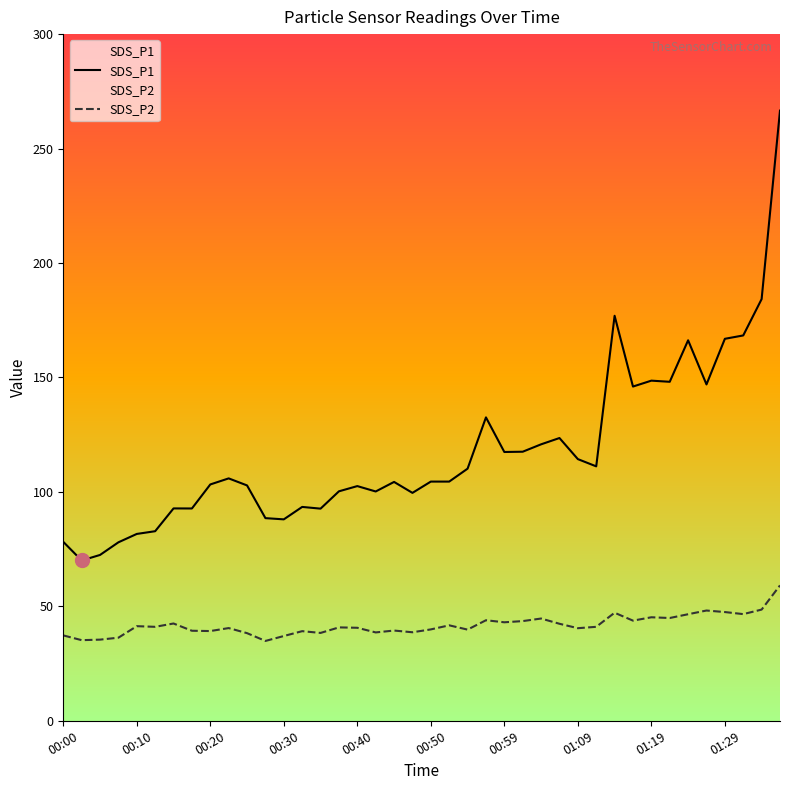

At how many categories does at least one series exceed 67?

40